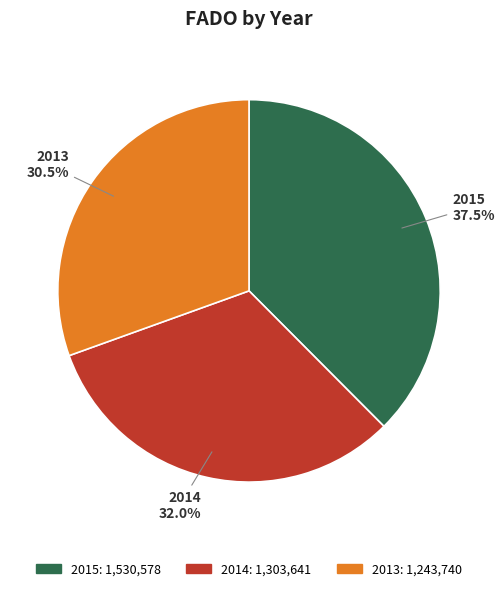

How many slices are in this pie chart?

3